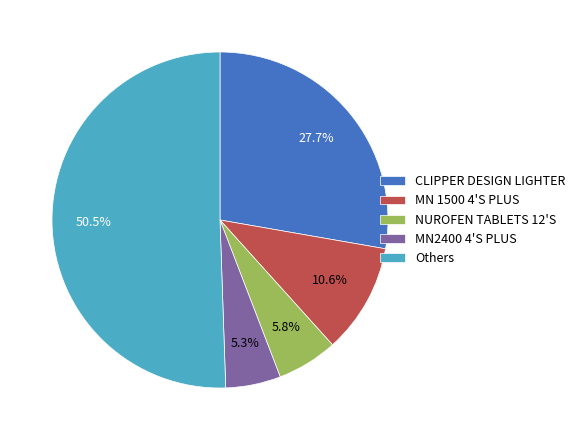

Is MN2400 4'S PLUS the majority of the pie?

No